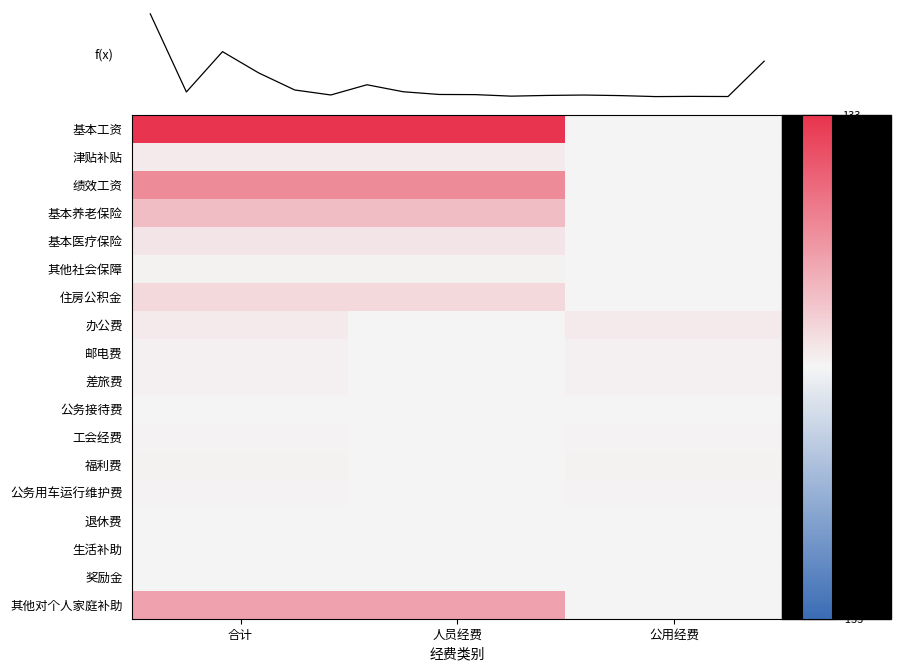

At how many categories does at least one series exceed 45?

2